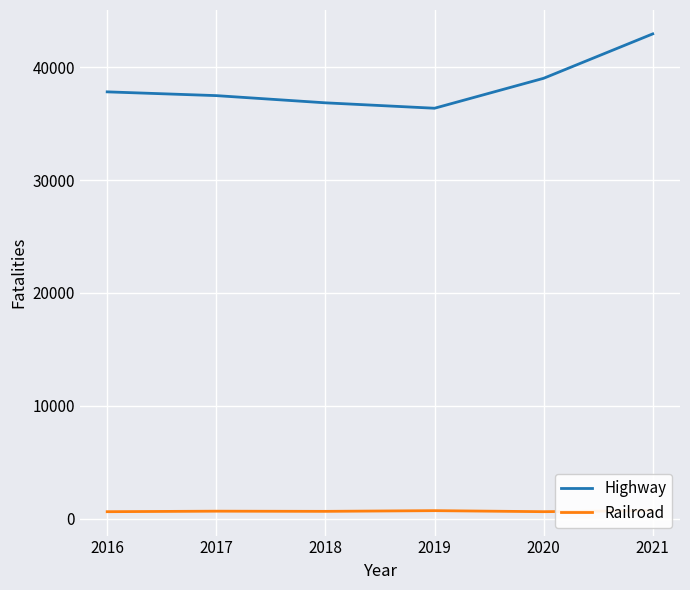

At which category does the chart reach its minimum across all series?

2016